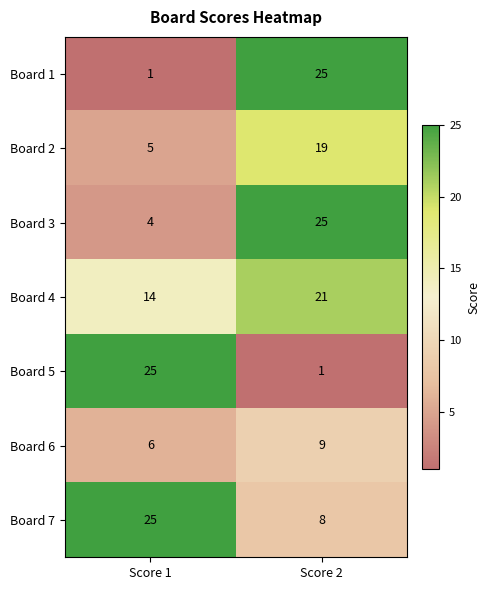

At which category is the sum across all series the highest?

Score 2